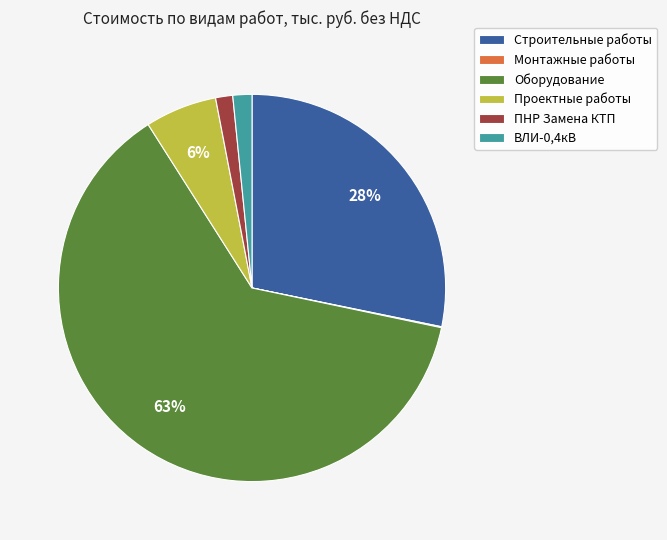

To the nearest percent, what percentage of the pie is ВЛИ-0,4кВ?

2%